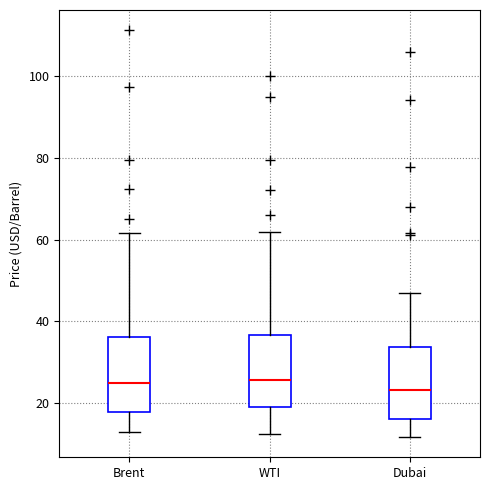

Reading left to right, read every box against the y-axis: the position of its median line, the range the box covers, and the ends of its whiskers. The values are not printed on the chart, so give them approximately, as read against the axis.

Brent: median 24, box 18 to 36, whiskers 12 to 62
WTI: median 26, box 20 to 36, whiskers 12 to 62
Dubai: median 24, box 16 to 34, whiskers 12 to 46